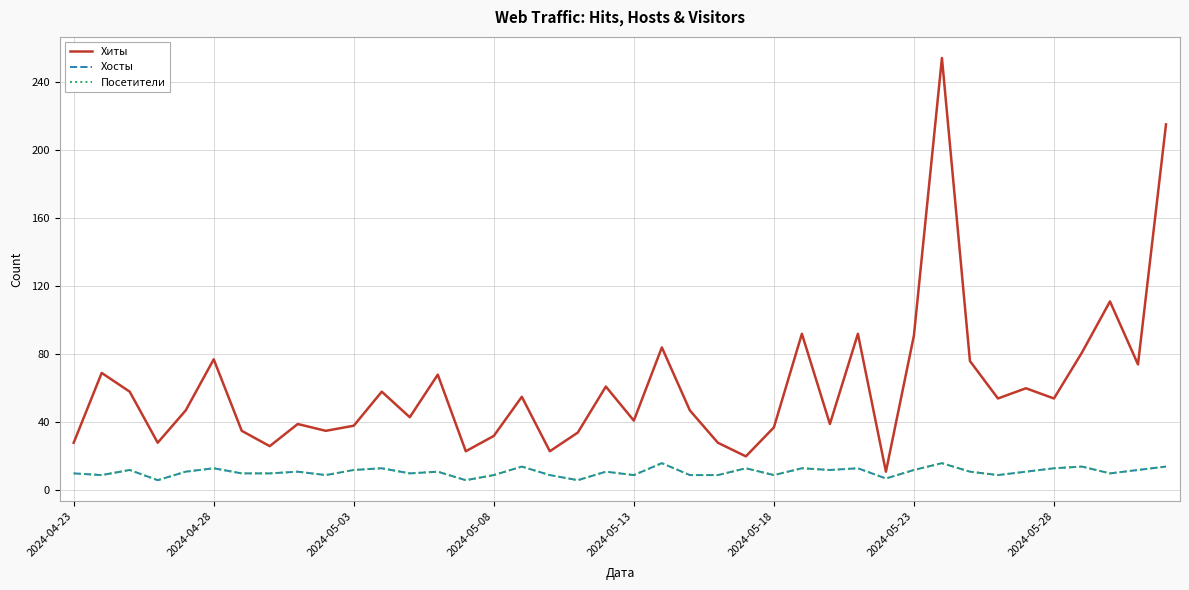

Count the Посетители values in the range 9 to 13.

31